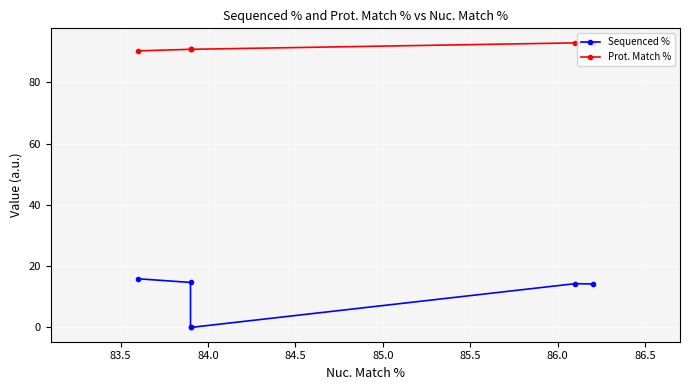

What is the highest value of the Sequenced % series?

15.9